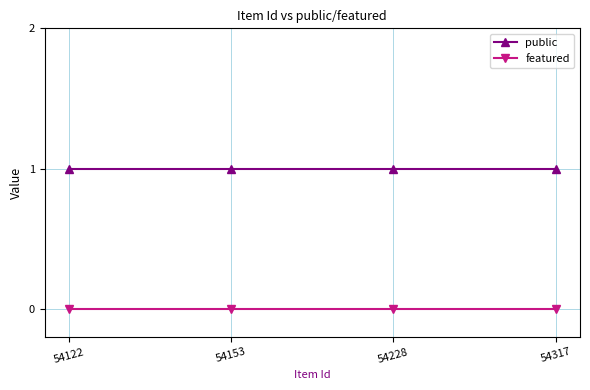

The public series shows 2 at 54153. True or false?

False